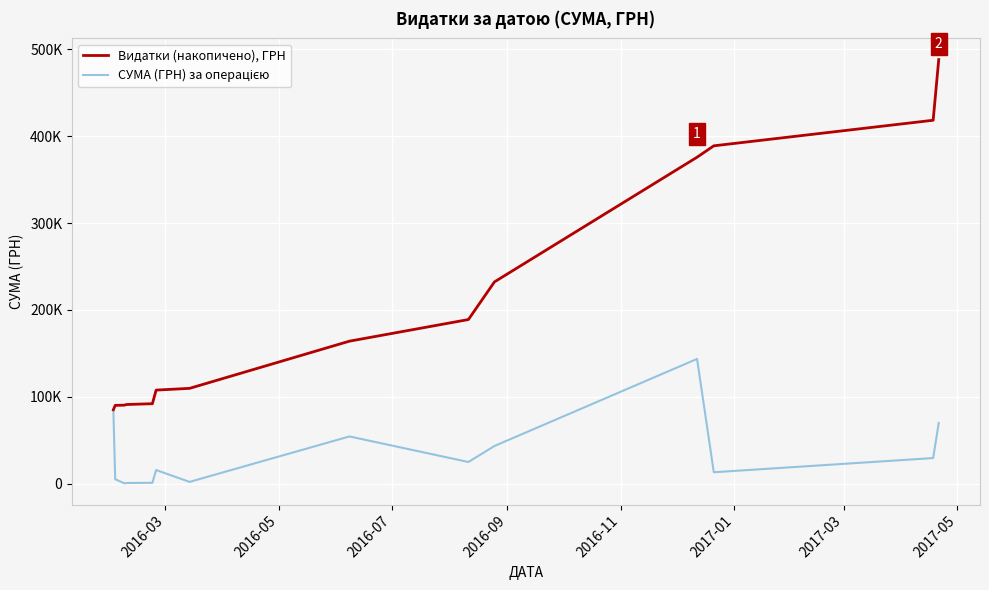

Does the chart have visible grid lines?

Yes